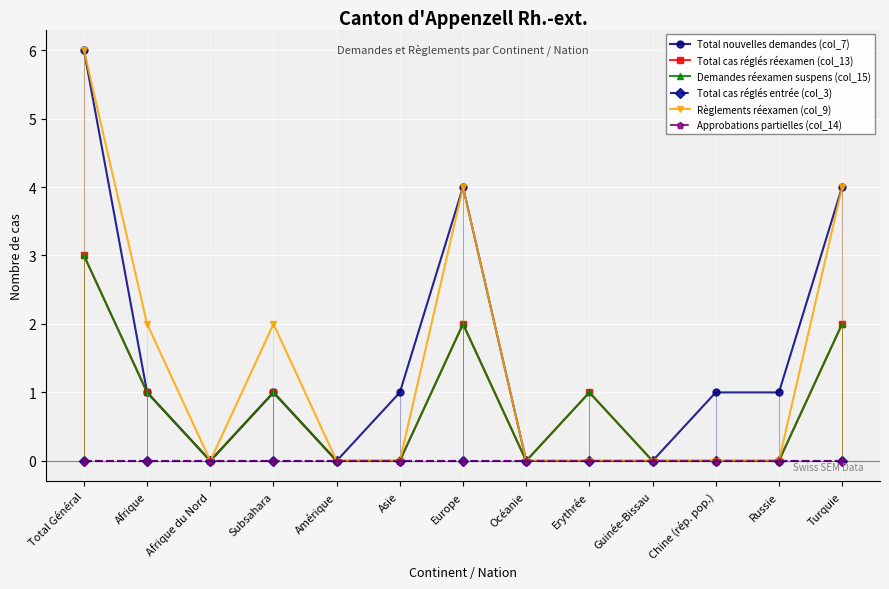

True or false: Total nouvelles demandes (col_7) has more than 1 points higher than both neighbors.

True